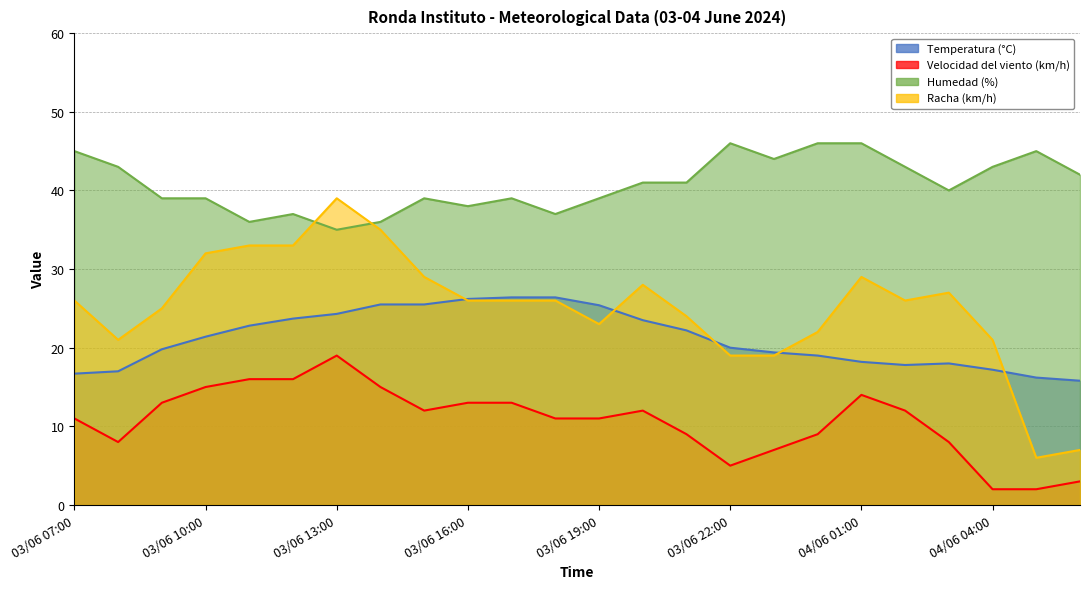

Rank the series by their maximum value, from lowest to highest.

Velocidad del viento (km/h), Temperatura (°C), Racha (km/h), Humedad (%)